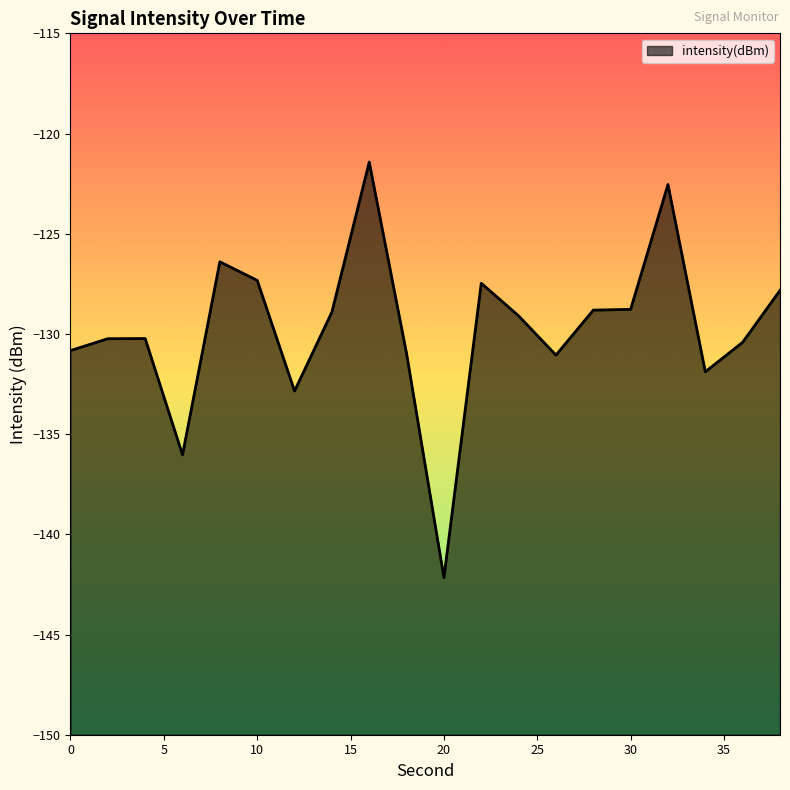

What is the minimum value shown in the chart?

-142.2